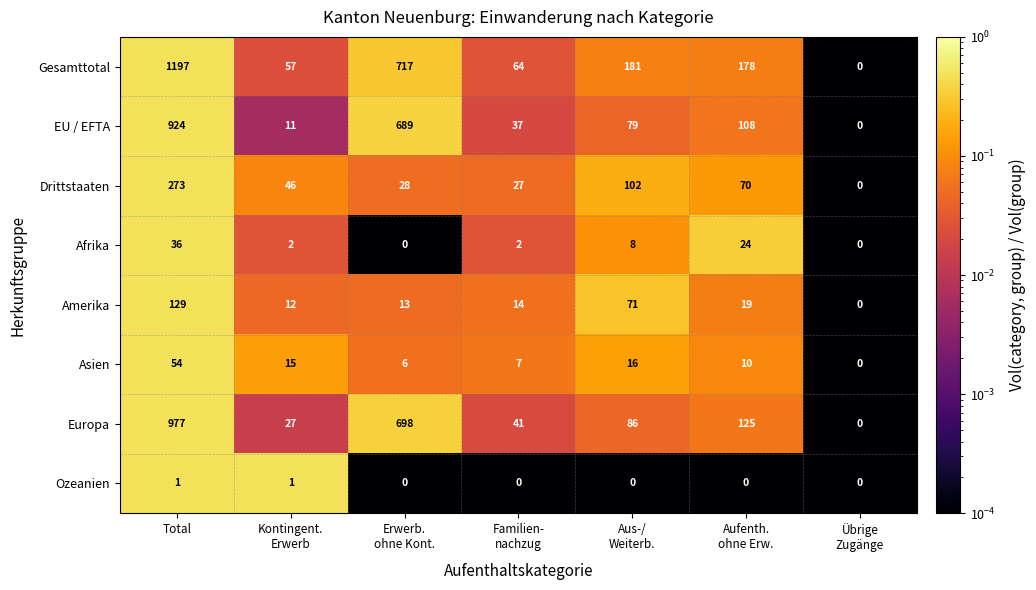

Which category has the highest value across all series?

Total